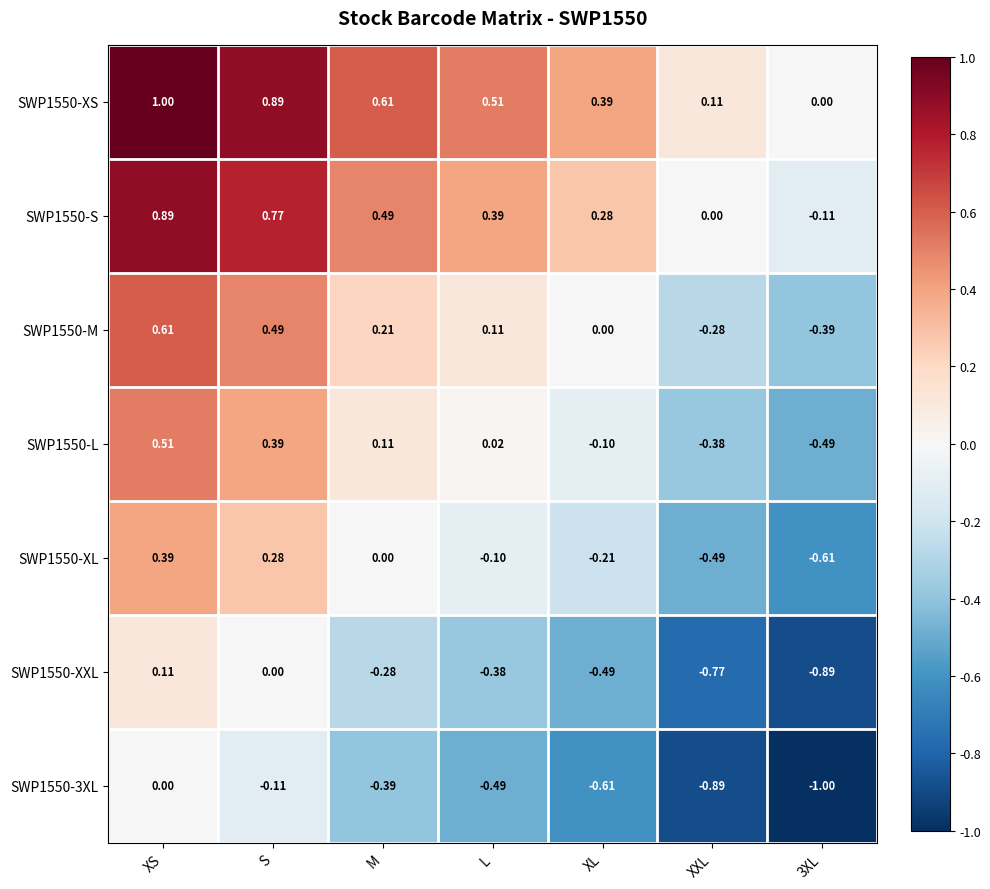

Is the value of SWP1550-M at XL greater than the value of SWP1550-L at S?

No